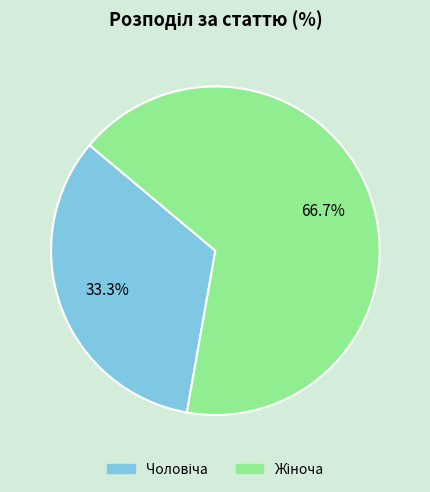

Is there a majority slice in this chart?

Yes